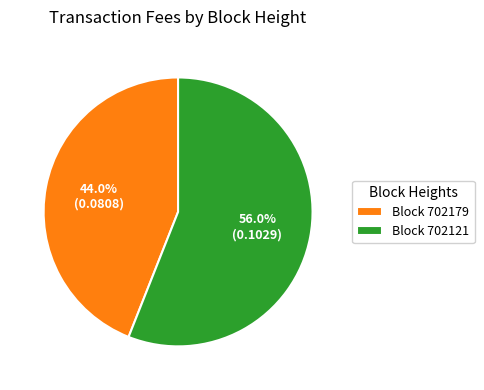

Which has a higher value, Block 702121 or Block 702179?

Block 702121